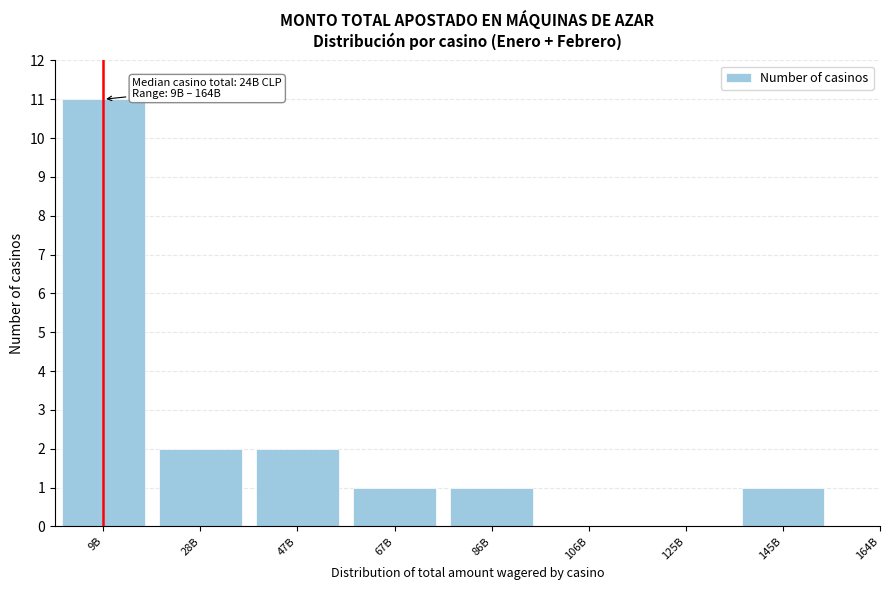

Reading right to left, list all the values displayed in this chart.

145B=1	125B=0	106B=0	86B=1	67B=1	47B=2	28B=2	9B=11